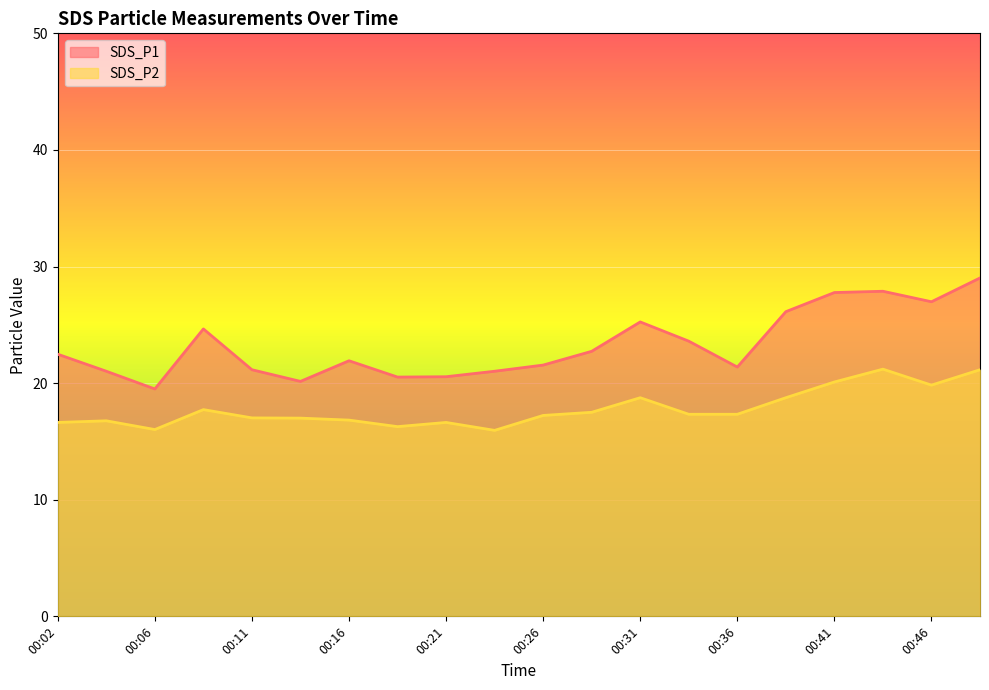

How many values in the SDS_P1 series are below 22?

10